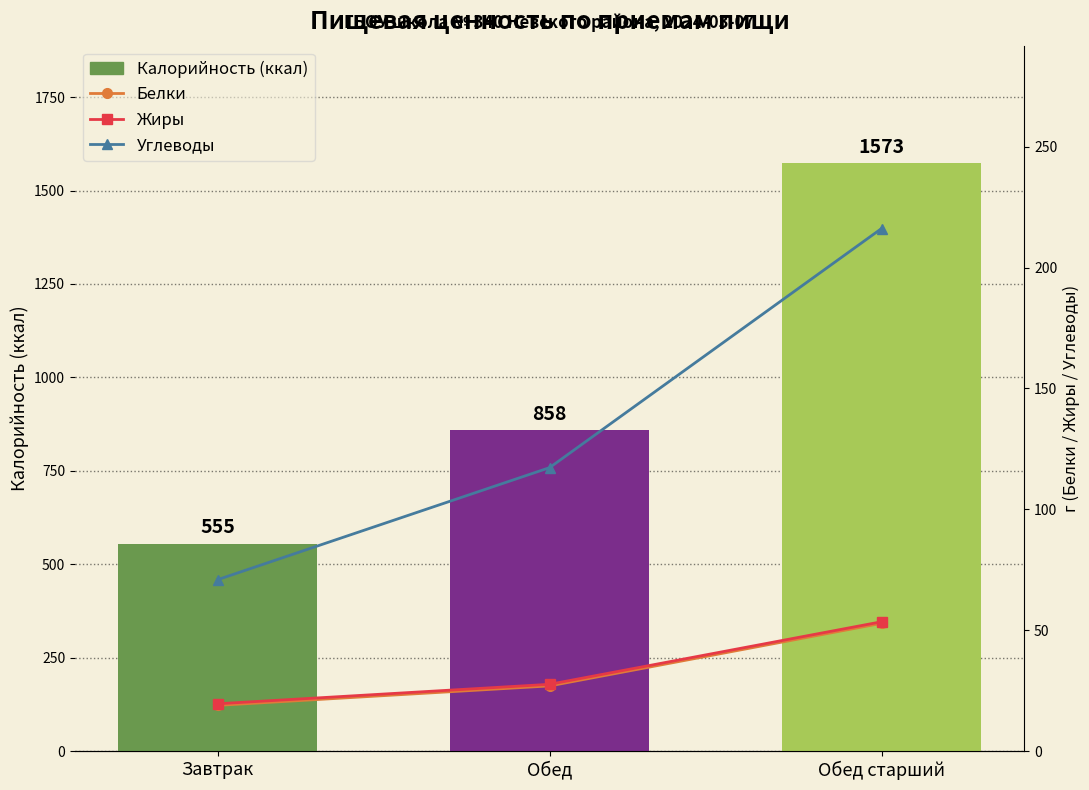

What is the maximum value shown in the chart?

1573.0